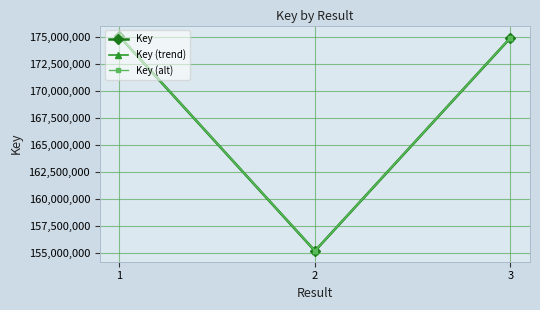

Which label corresponds to the smallest value in the chart?

2